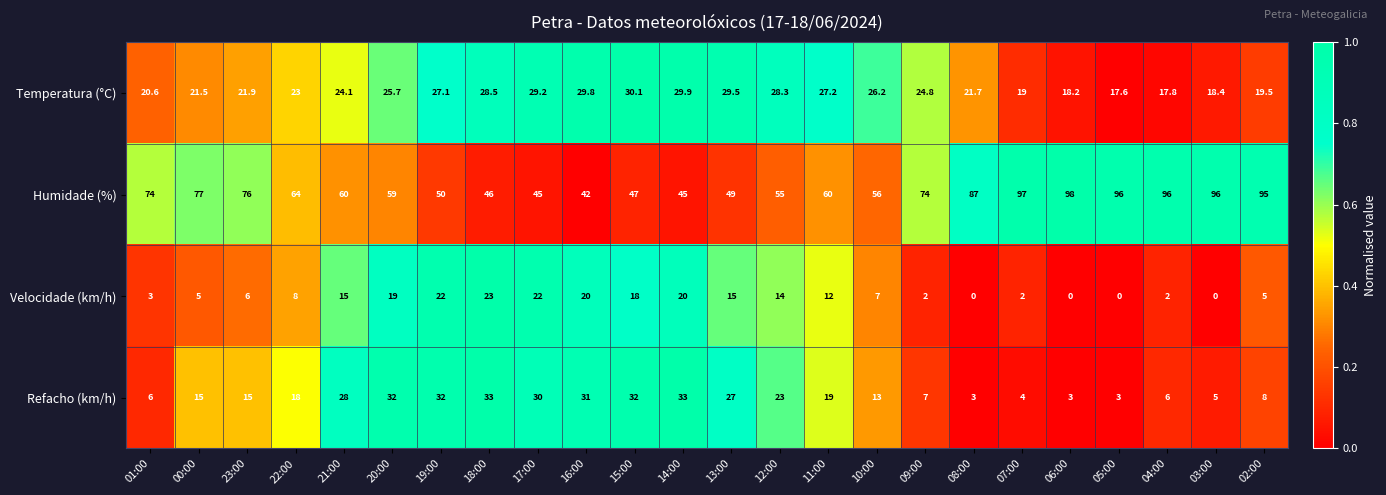

How many distinct data groups are displayed?

4